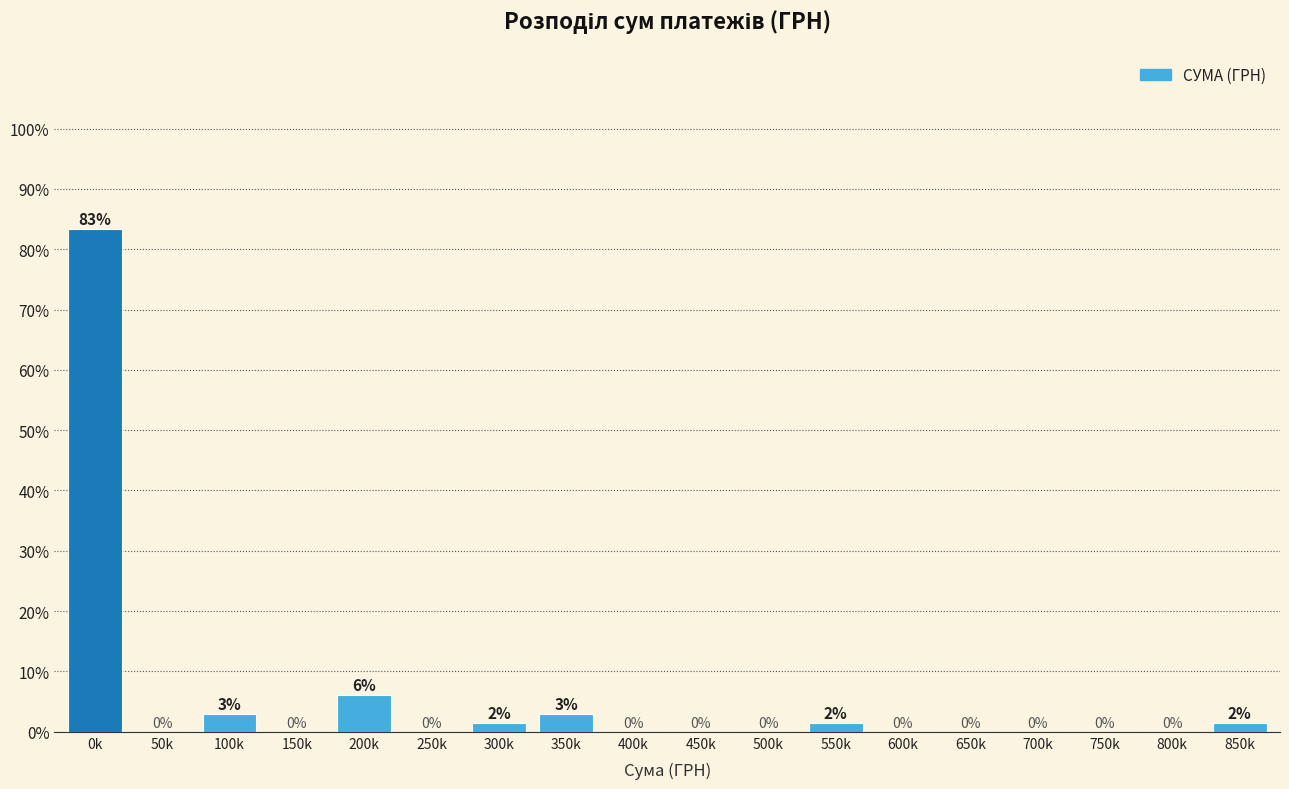

What is the maximum value shown in the chart?

83.3